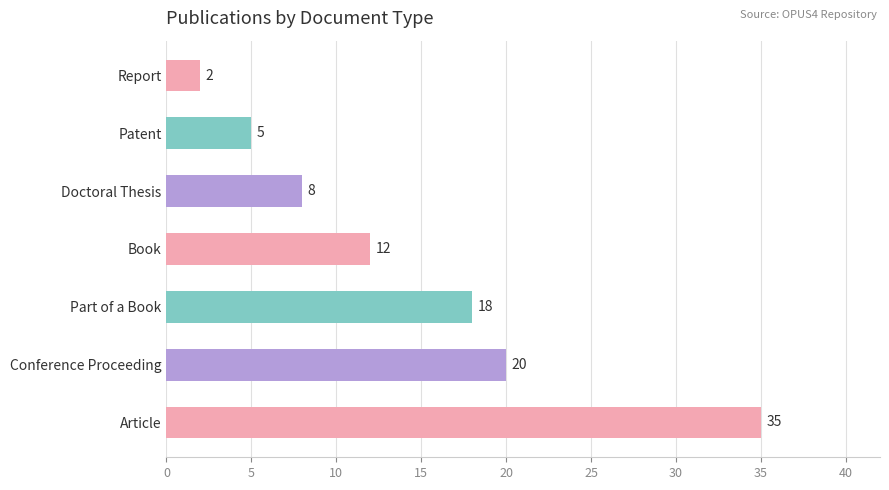

What is the change in value from Article to Doctoral Thesis?

-27